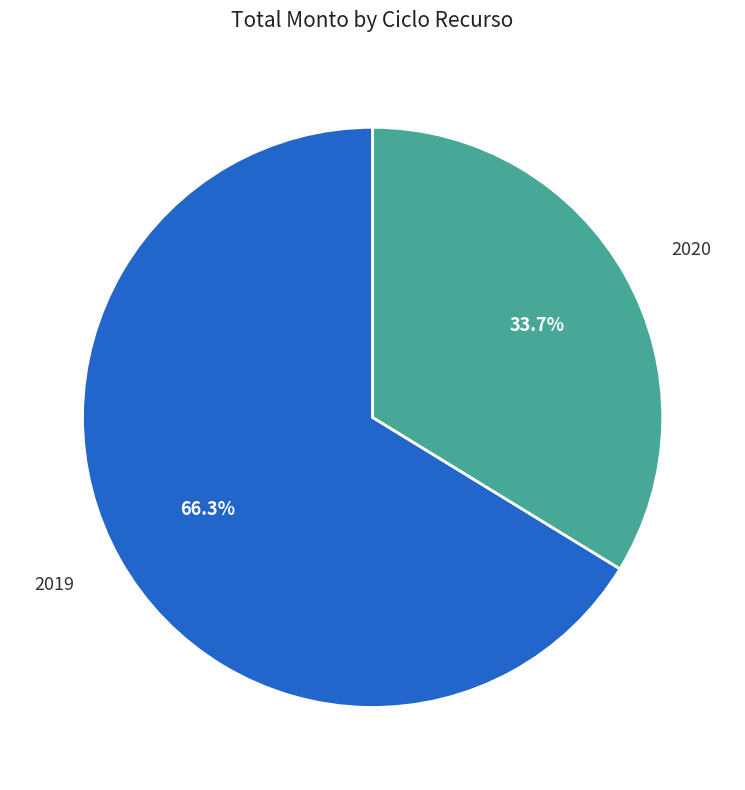

Count the number of slices in the pie.

2